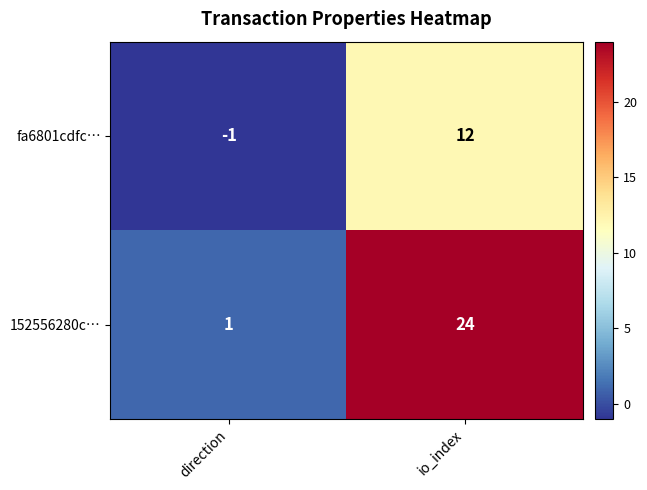

List the series in order of their peak value, highest first.

152556280c…, fa6801cdfc…